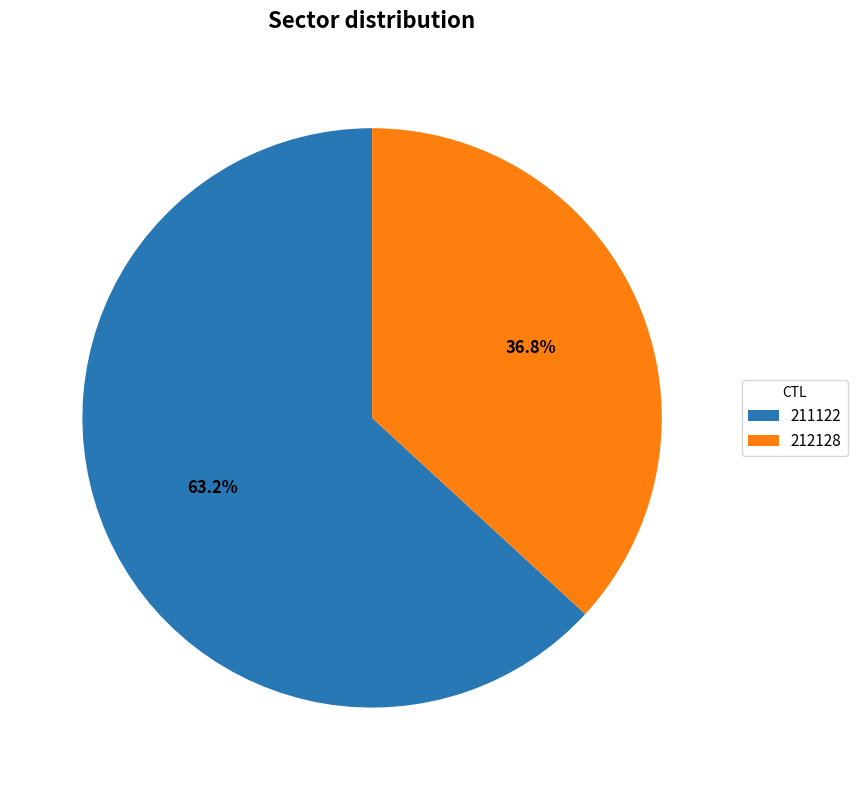

Count the number of slices in the pie.

2